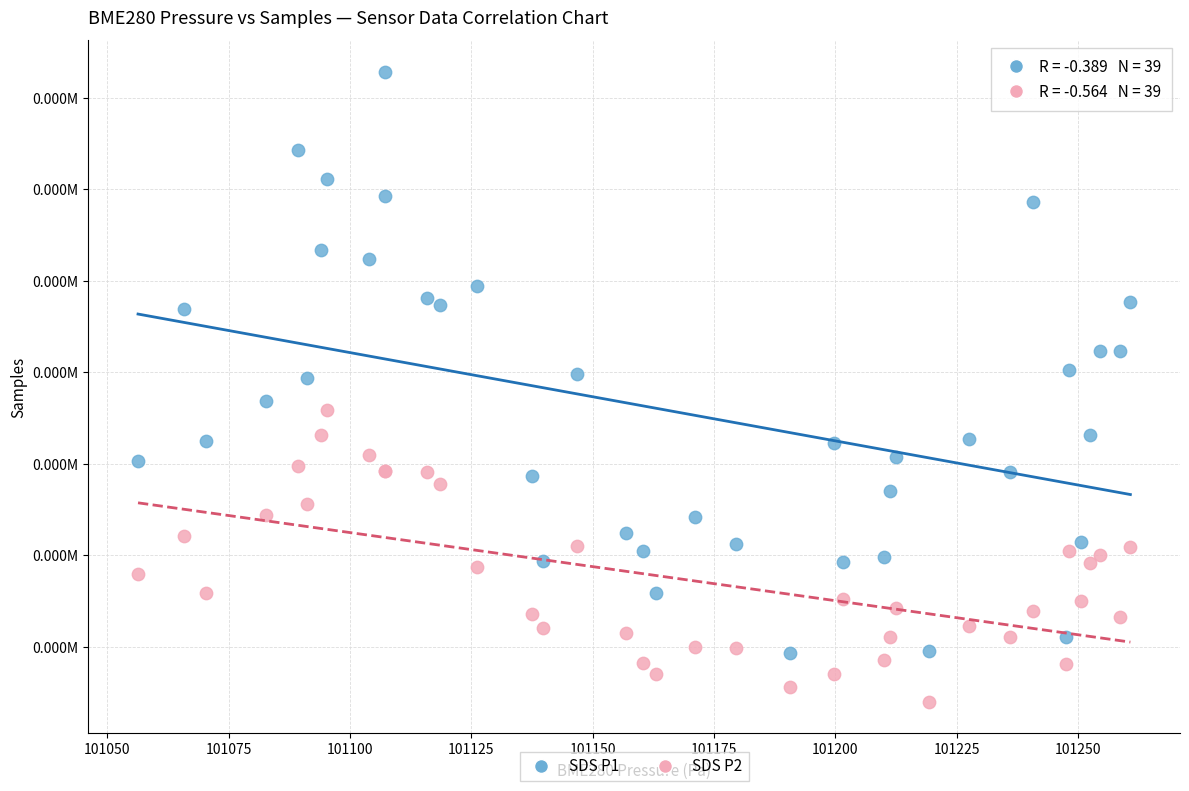

Which series reaches the minimum Y coordinate?

SDS P2